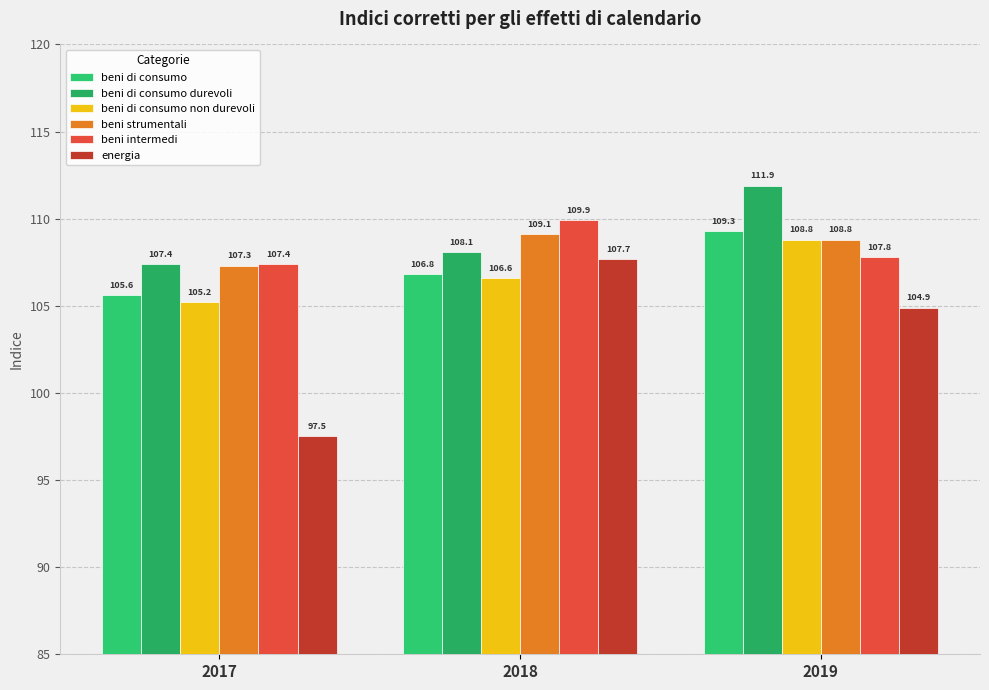

What is the maximum value shown in the chart?

111.9